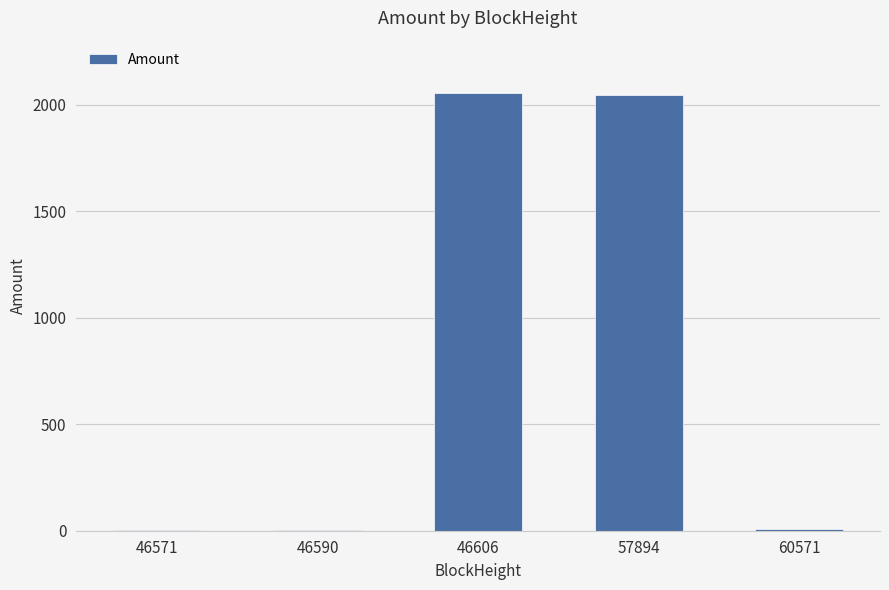

Is it true that the value at 57894 is 2045.8?

True